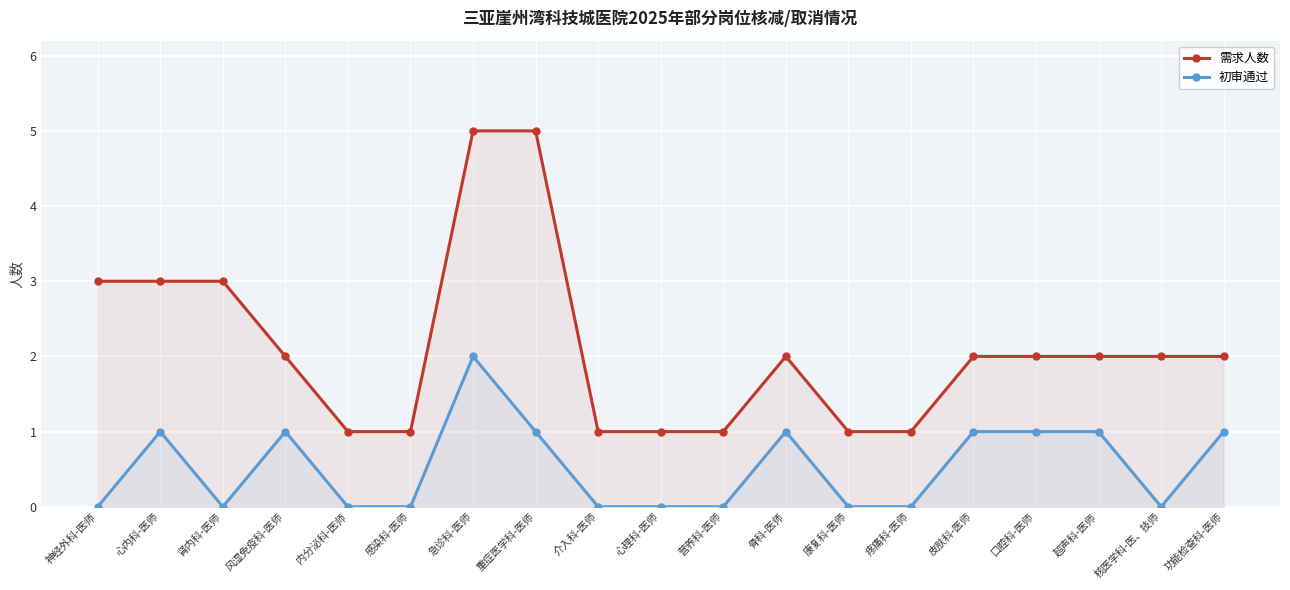

How many lines are shown in the chart?

2